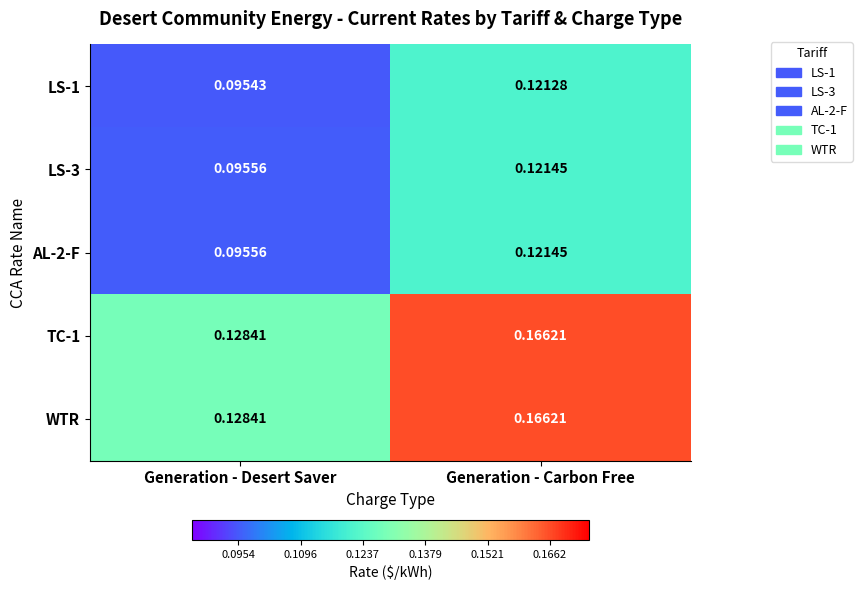

At which label does AL-2-F reach its peak?

Generation - Carbon Free